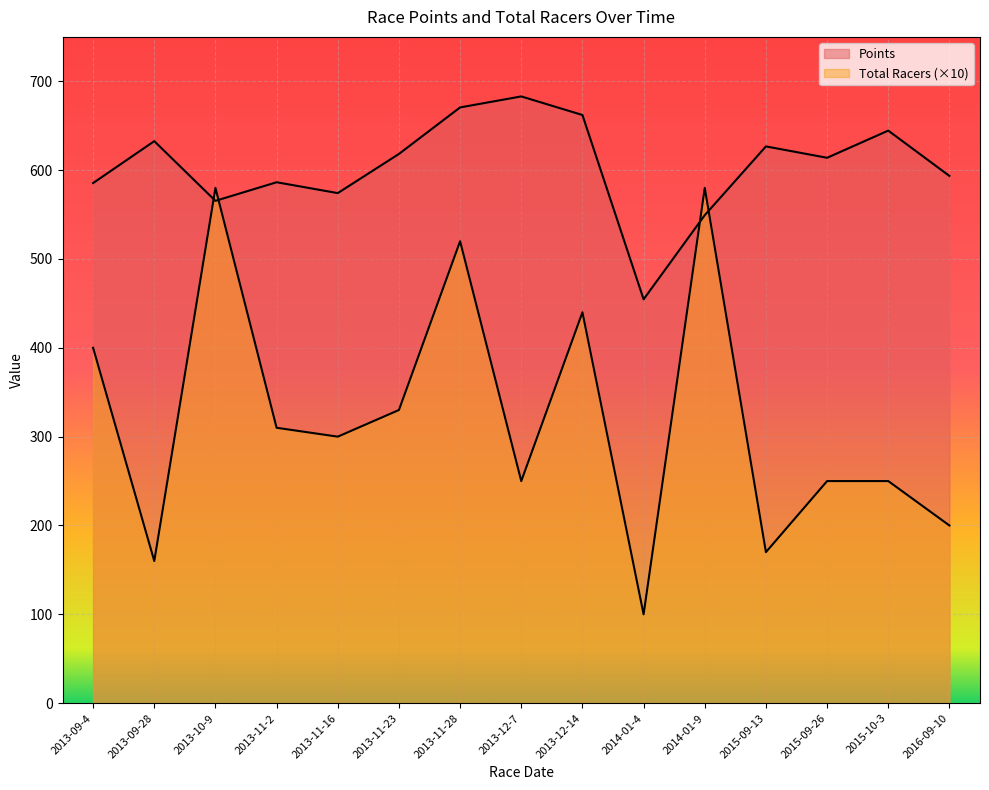

What is the average value of the Total Racers series?

322.7